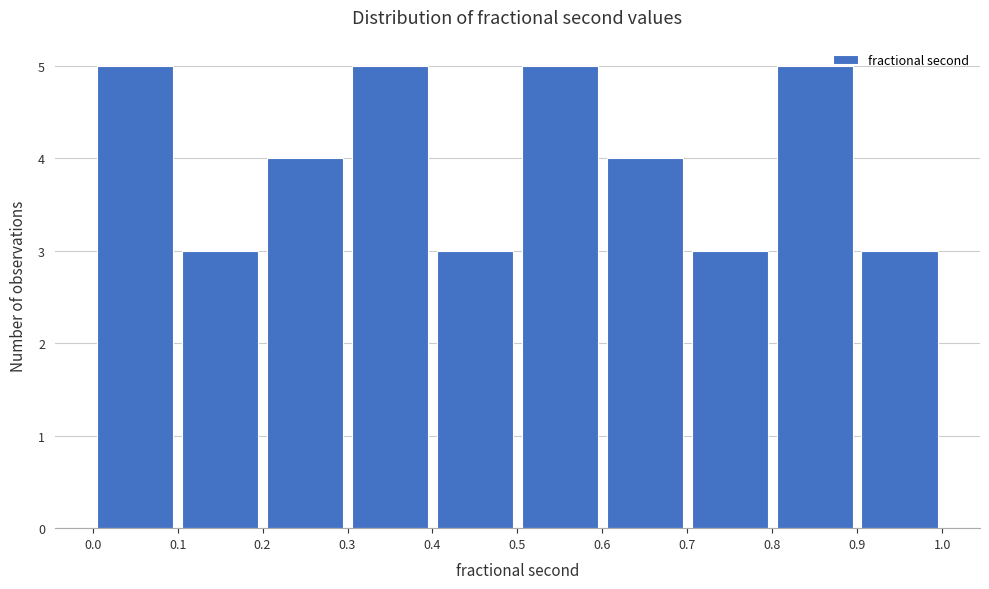

Reading left to right, transcribe this chart: for each bar, give the range it covers on the x-axis and its height. The values are not printed on the chart, so give them approximately, as read against the axis.

0.0 to 0.1: 5
0.1 to 0.2: 3
0.2 to 0.3: 4
0.3 to 0.4: 5
0.4 to 0.5: 3
0.5 to 0.6: 5
0.6 to 0.7: 4
0.7 to 0.8: 3
0.8 to 0.9: 5
0.9 to 1.0: 3